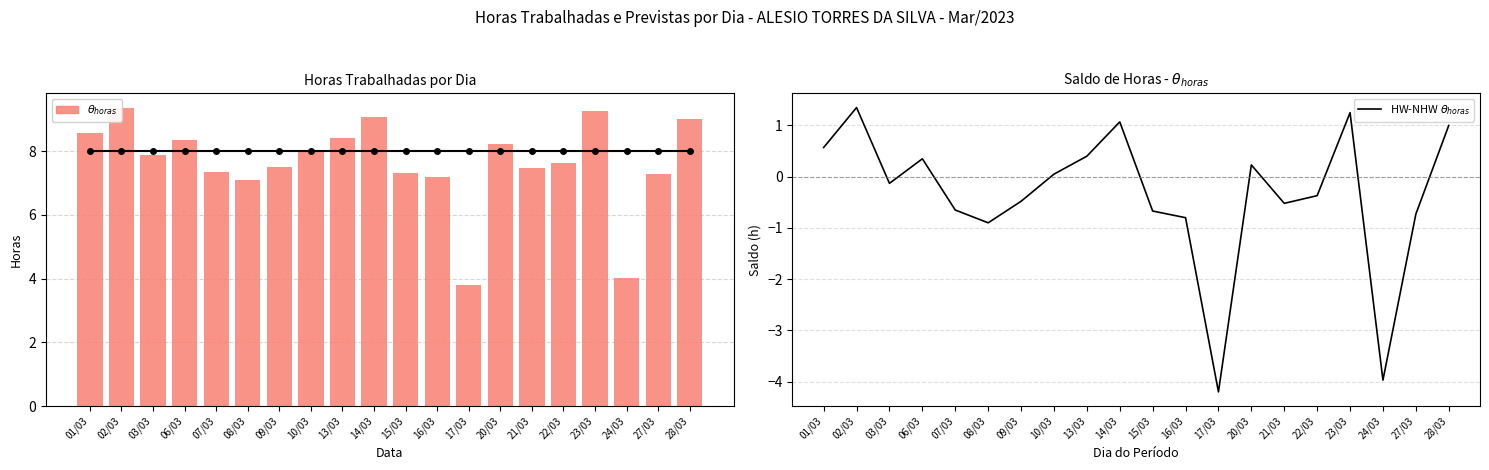

How many values in the $\theta_{horas}$ series are below 7?

2